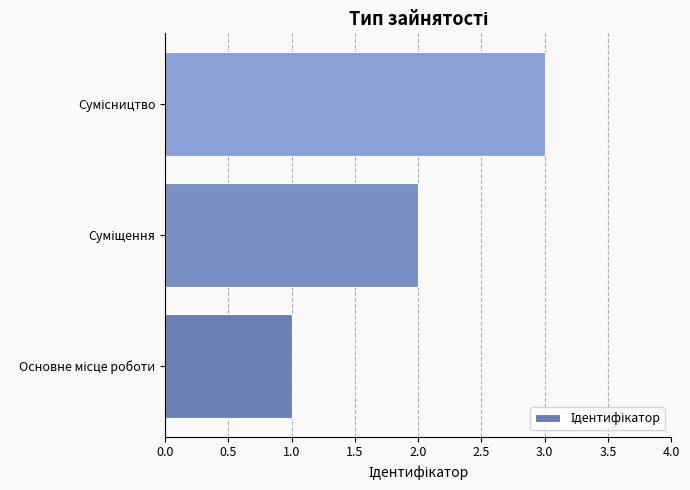

What is the maximum value shown in the chart?

3